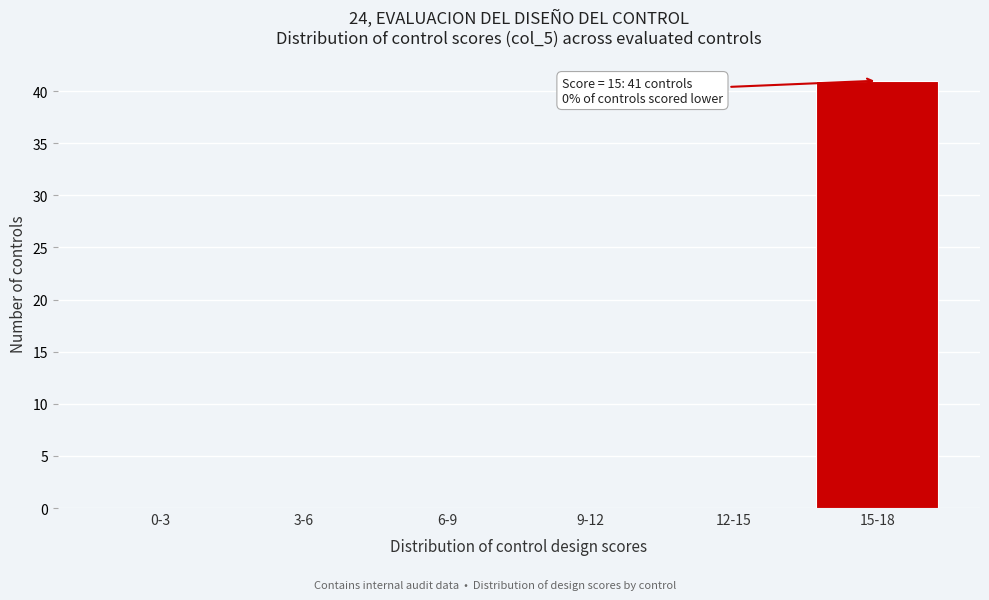

Reading left to right, list all the values displayed in this chart.

0-3=0	3-6=0	6-9=0	9-12=0	12-15=0	15-18=41